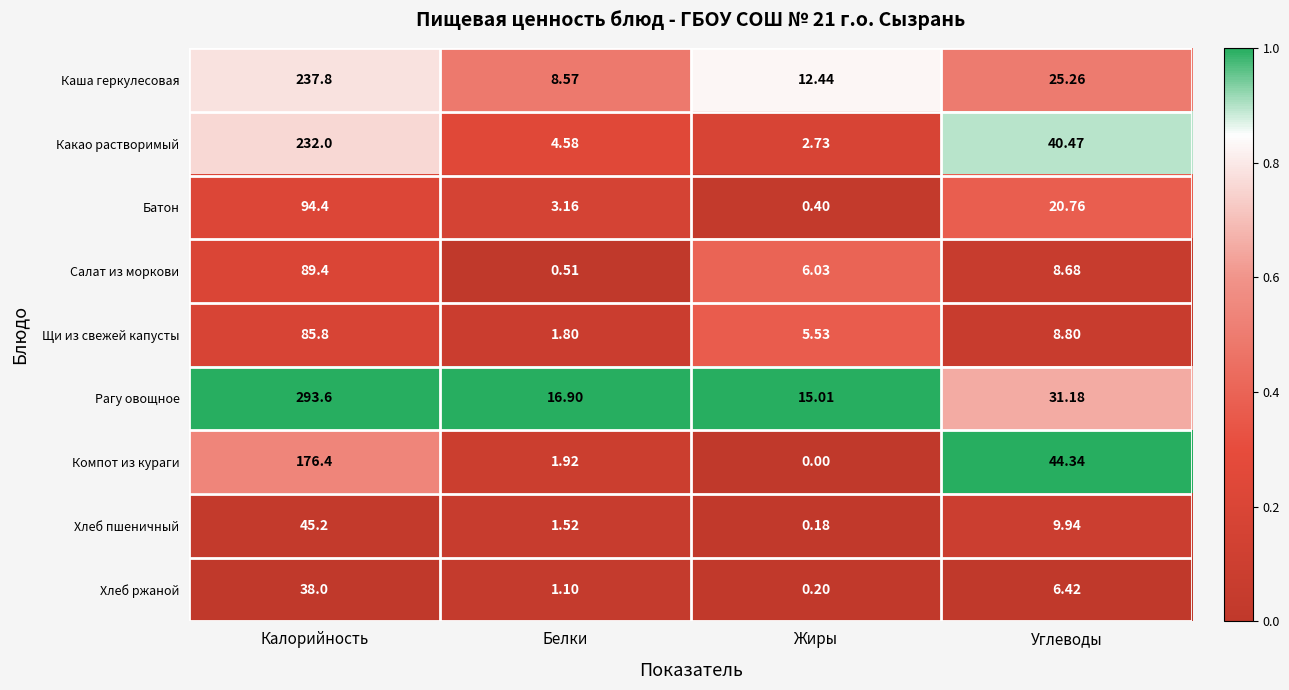

How many series are shown in this chart?

9